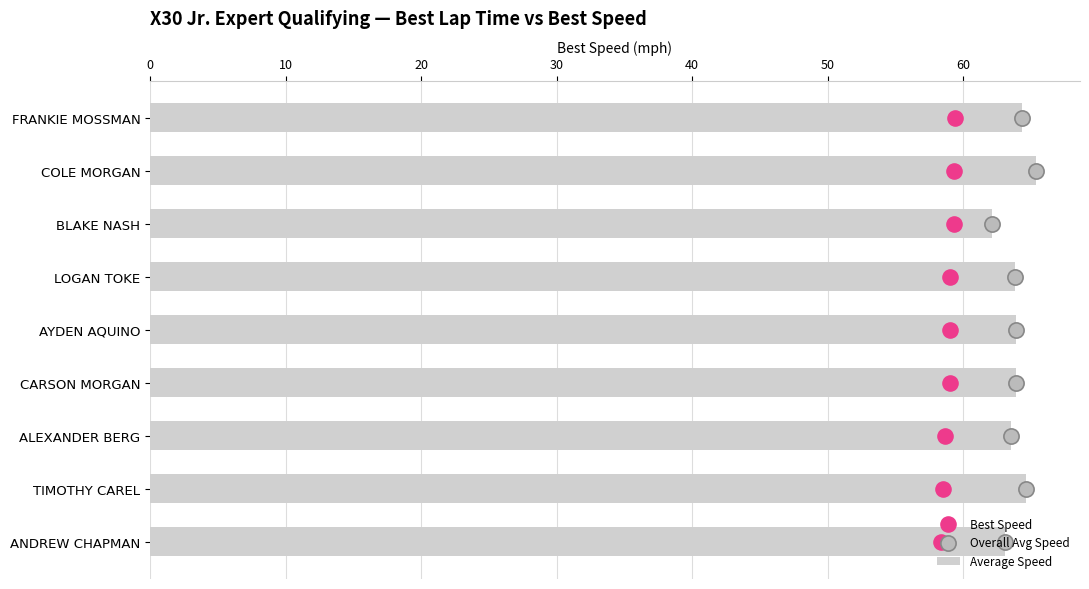

At how many categories does at least one series exceed 36?

9